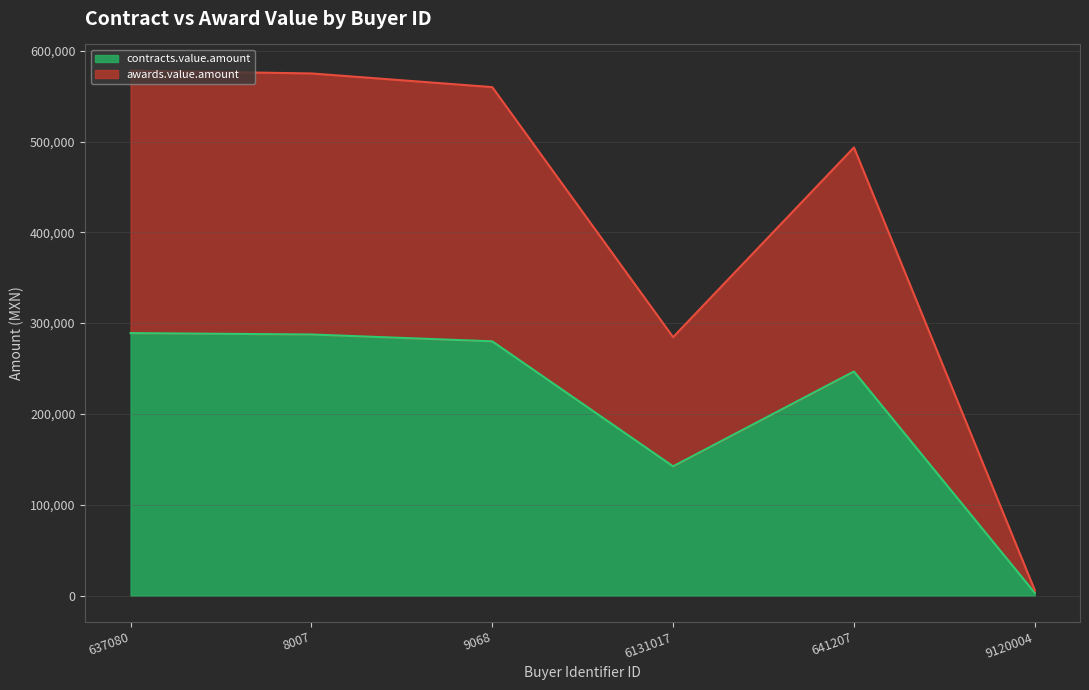

True or false: contracts.value.amount and awards.value.amount intersect in this chart.

False